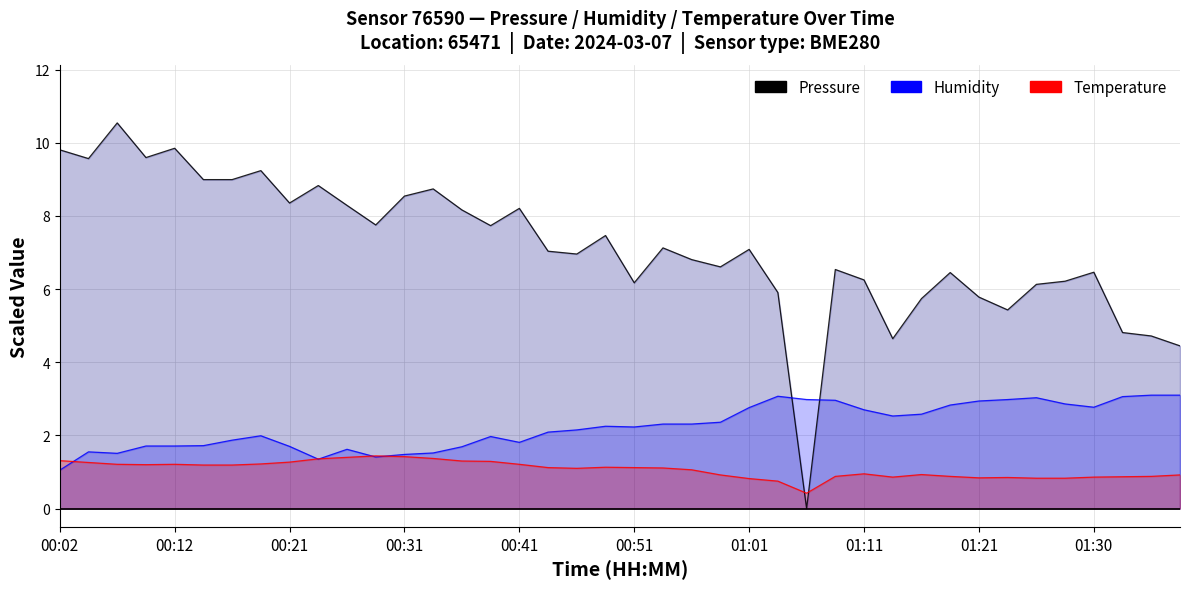

The Humidity series shows 1.0 at 00:02. True or false?

True